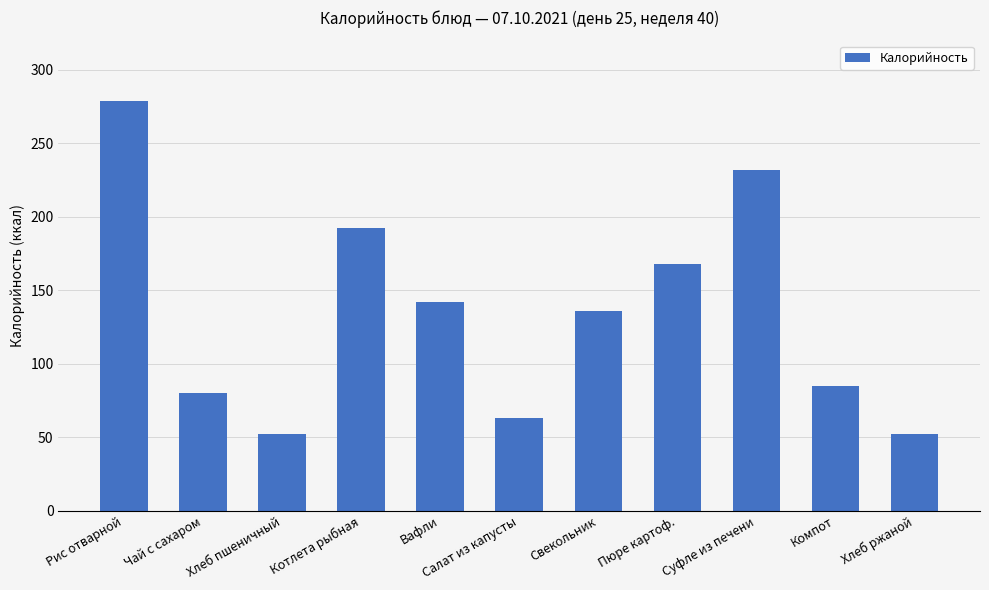

What is the difference between the maximum and minimum values?

227.0